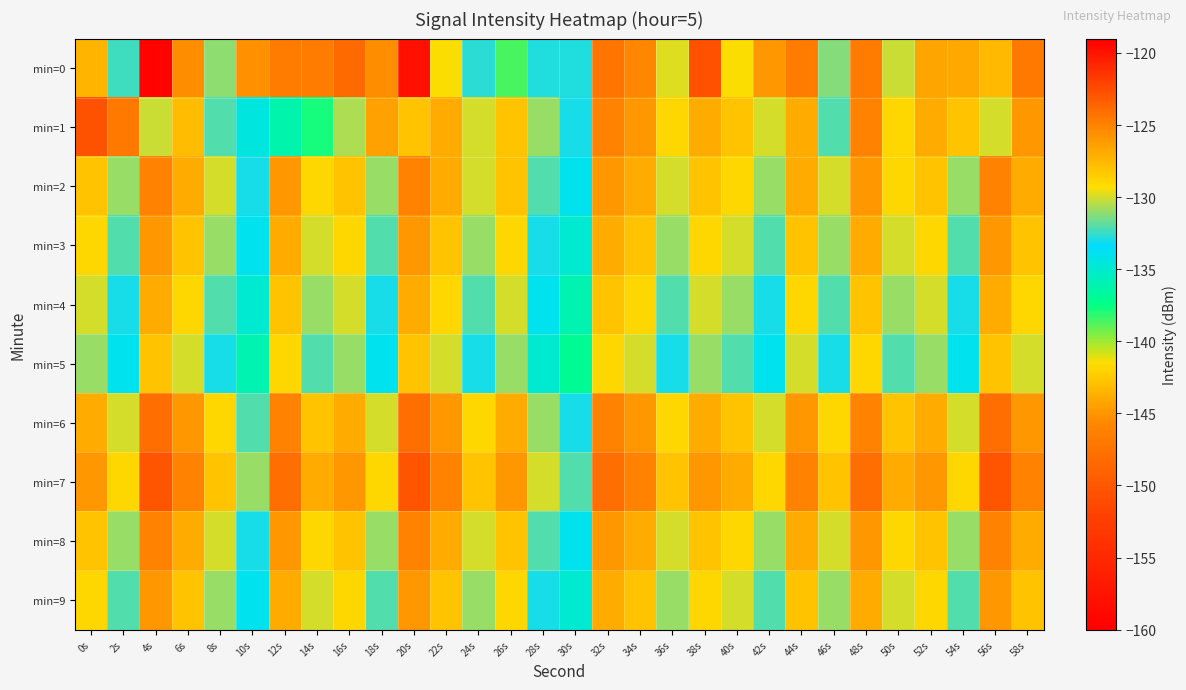

Reading left to right, extract all data points from this chart.

min=0: 0s=-127.5	2s=-132.4	4s=-119.3	6s=-125.4	8s=-131.1	10s=-125.6	12s=-124.7	14s=-124.8	16s=-123.9	18s=-125.5	20s=-158.0	22s=-129.3	24s=-132.7	26s=-138.7	28s=-132.9	30s=-132.9	32s=-124.4	34s=-125.2	36s=-129.7	38s=-122.8	40s=-129.3	42s=-125.9	44s=-124.8	46s=-131.3	48s=-124.8	50s=-130.1	52s=-126.7	54s=-126.7	56s=-127.6	58s=-124.6
min=1: 0s=-150.5	2s=-124.5	4s=-130.2	6s=-127.7	8s=-132.0	10s=-134.5	12s=-136.3	14s=-137.8	16s=-130.6	18s=-126.4	20s=-128.0	22s=-127.0	24s=-130.0	26s=-128.0	28s=-131.0	30s=-133.0	32s=-125.0	34s=-126.0	36s=-129.0	38s=-127.0	40s=-128.0	42s=-130.0	44s=-127.0	46s=-132.0	48s=-125.0	50s=-129.0	52s=-127.0	54s=-128.0	56s=-130.0	58s=-126.0
min=2: 0s=-128.0	2s=-131.0	4s=-125.0	6s=-127.0	8s=-130.0	10s=-133.0	12s=-126.0	14s=-129.0	16s=-128.0	18s=-131.0	20s=-125.0	22s=-127.0	24s=-130.0	26s=-128.0	28s=-132.0	30s=-134.0	32s=-126.0	34s=-127.0	36s=-130.0	38s=-128.0	40s=-129.0	42s=-131.0	44s=-127.0	46s=-130.0	48s=-126.0	50s=-129.0	52s=-128.0	54s=-131.0	56s=-125.0	58s=-127.0
min=3: 0s=-129.0	2s=-132.0	4s=-126.0	6s=-128.0	8s=-131.0	10s=-134.0	12s=-127.0	14s=-130.0	16s=-129.0	18s=-132.0	20s=-126.0	22s=-128.0	24s=-131.0	26s=-129.0	28s=-133.0	30s=-135.0	32s=-127.0	34s=-128.0	36s=-131.0	38s=-129.0	40s=-130.0	42s=-132.0	44s=-128.0	46s=-131.0	48s=-127.0	50s=-130.0	52s=-129.0	54s=-132.0	56s=-126.0	58s=-128.0
min=4: 0s=-130.0	2s=-133.0	4s=-127.0	6s=-129.0	8s=-132.0	10s=-135.0	12s=-128.0	14s=-131.0	16s=-130.0	18s=-133.0	20s=-127.0	22s=-129.0	24s=-132.0	26s=-130.0	28s=-134.0	30s=-136.0	32s=-128.0	34s=-129.0	36s=-132.0	38s=-130.0	40s=-131.0	42s=-133.0	44s=-129.0	46s=-132.0	48s=-128.0	50s=-131.0	52s=-130.0	54s=-133.0	56s=-127.0	58s=-129.0
min=5: 0s=-131.0	2s=-134.0	4s=-128.0	6s=-130.0	8s=-133.0	10s=-136.0	12s=-129.0	14s=-132.0	16s=-131.0	18s=-134.0	20s=-128.0	22s=-130.0	24s=-133.0	26s=-131.0	28s=-135.0	30s=-137.0	32s=-129.0	34s=-130.0	36s=-133.0	38s=-131.0	40s=-132.0	42s=-134.0	44s=-130.0	46s=-133.0	48s=-129.0	50s=-132.0	52s=-131.0	54s=-134.0	56s=-128.0	58s=-130.0
min=6: 0s=-127.0	2s=-130.0	4s=-124.0	6s=-126.0	8s=-129.0	10s=-132.0	12s=-125.0	14s=-128.0	16s=-127.0	18s=-130.0	20s=-124.0	22s=-126.0	24s=-129.0	26s=-127.0	28s=-131.0	30s=-133.0	32s=-125.0	34s=-126.0	36s=-129.0	38s=-127.0	40s=-128.0	42s=-130.0	44s=-126.0	46s=-129.0	48s=-125.0	50s=-128.0	52s=-127.0	54s=-130.0	56s=-124.0	58s=-126.0
min=7: 0s=-126.0	2s=-129.0	4s=-123.0	6s=-125.0	8s=-128.0	10s=-131.0	12s=-124.0	14s=-127.0	16s=-126.0	18s=-129.0	20s=-123.0	22s=-125.0	24s=-128.0	26s=-126.0	28s=-130.0	30s=-132.0	32s=-124.0	34s=-125.0	36s=-128.0	38s=-126.0	40s=-127.0	42s=-129.0	44s=-125.0	46s=-128.0	48s=-124.0	50s=-127.0	52s=-126.0	54s=-129.0	56s=-123.0	58s=-125.0
min=8: 0s=-128.0	2s=-131.0	4s=-125.0	6s=-127.0	8s=-130.0	10s=-133.0	12s=-126.0	14s=-129.0	16s=-128.0	18s=-131.0	20s=-125.0	22s=-127.0	24s=-130.0	26s=-128.0	28s=-132.0	30s=-134.0	32s=-126.0	34s=-127.0	36s=-130.0	38s=-128.0	40s=-129.0	42s=-131.0	44s=-127.0	46s=-130.0	48s=-126.0	50s=-129.0	52s=-128.0	54s=-131.0	56s=-125.0	58s=-127.0
min=9: 0s=-129.0	2s=-132.0	4s=-126.0	6s=-128.0	8s=-131.0	10s=-134.0	12s=-127.0	14s=-130.0	16s=-129.0	18s=-132.0	20s=-126.0	22s=-128.0	24s=-131.0	26s=-129.0	28s=-133.0	30s=-135.0	32s=-127.0	34s=-128.0	36s=-131.0	38s=-129.0	40s=-130.0	42s=-132.0	44s=-128.0	46s=-131.0	48s=-127.0	50s=-130.0	52s=-129.0	54s=-132.0	56s=-126.0	58s=-128.0